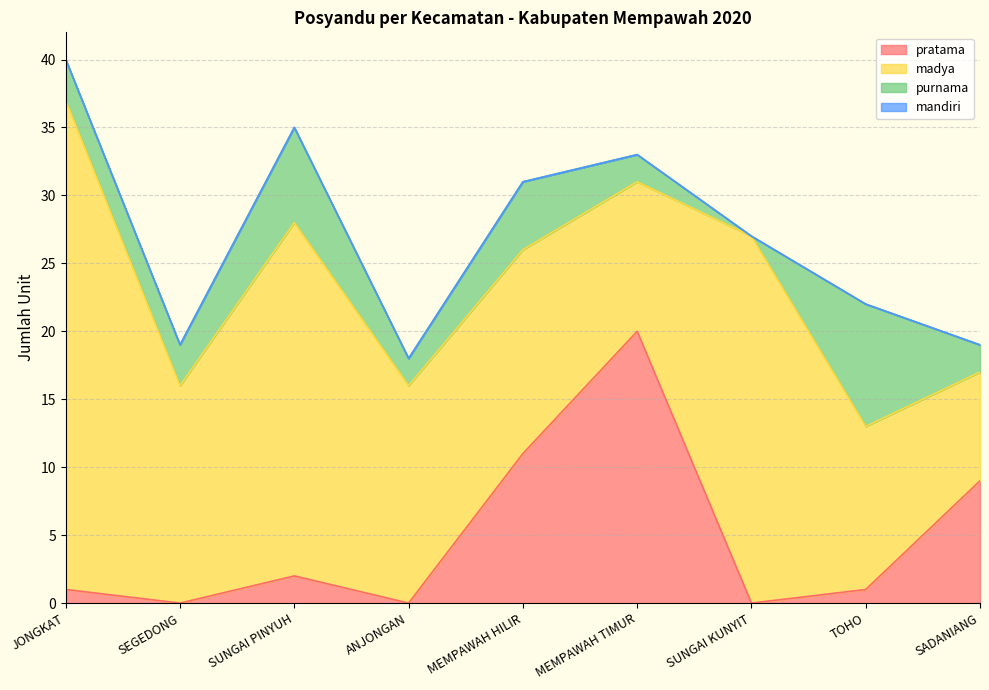

What position from the left is SADANIANG?

9